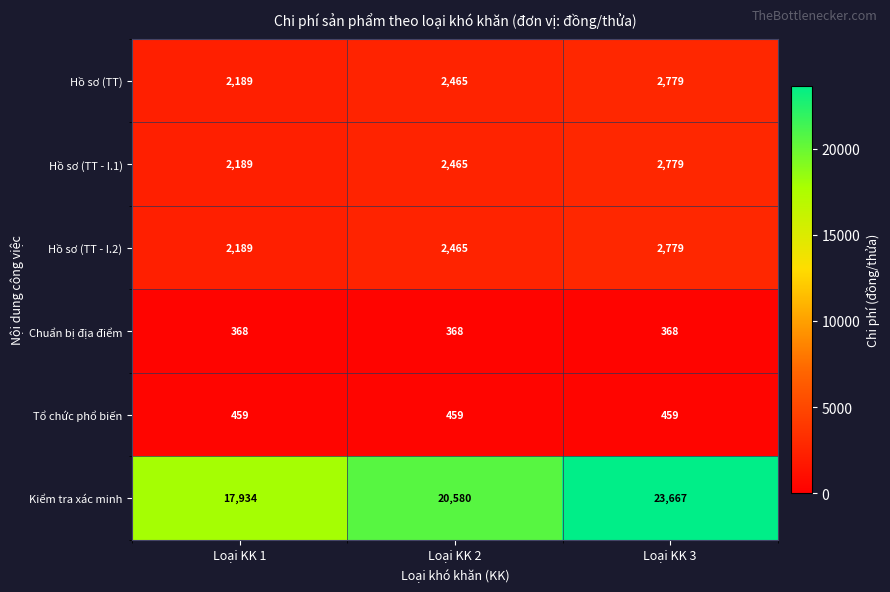

Which series has the largest range (max minus min)?

Kiểm tra xác minh